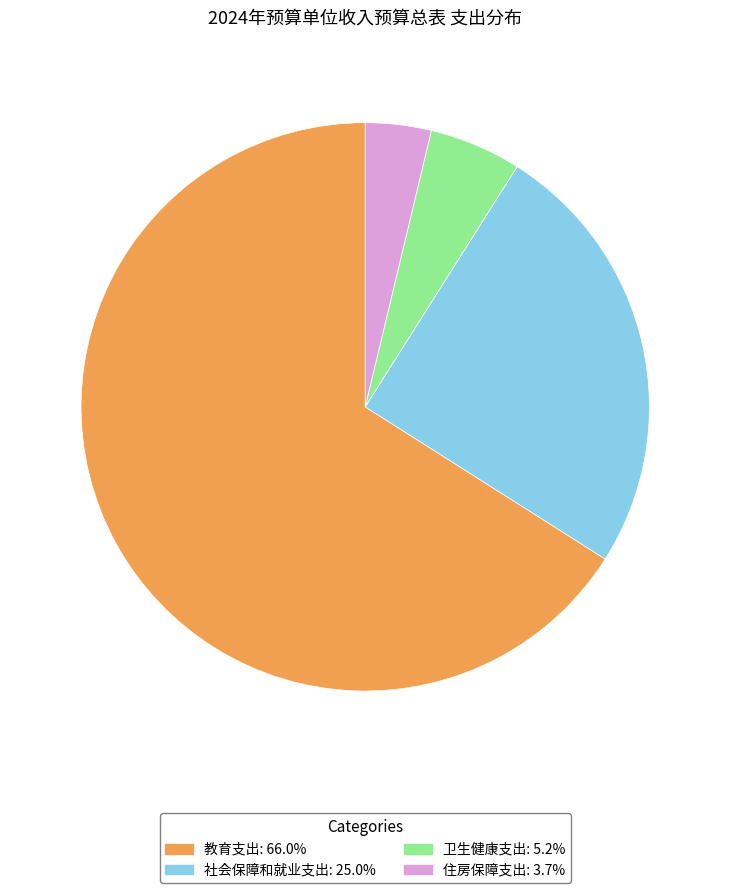

What is the largest slice in the pie chart?

教育支出